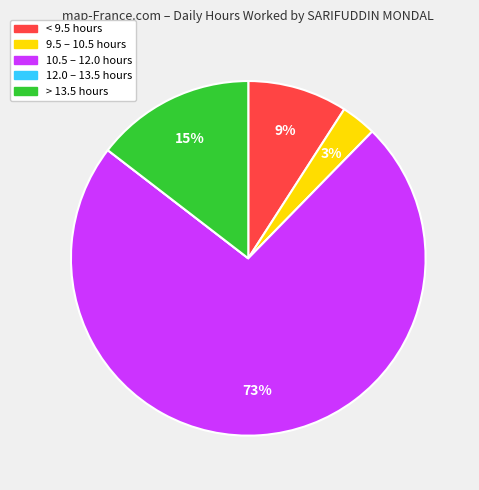

To the nearest percent, what is the average slice percentage?

20%